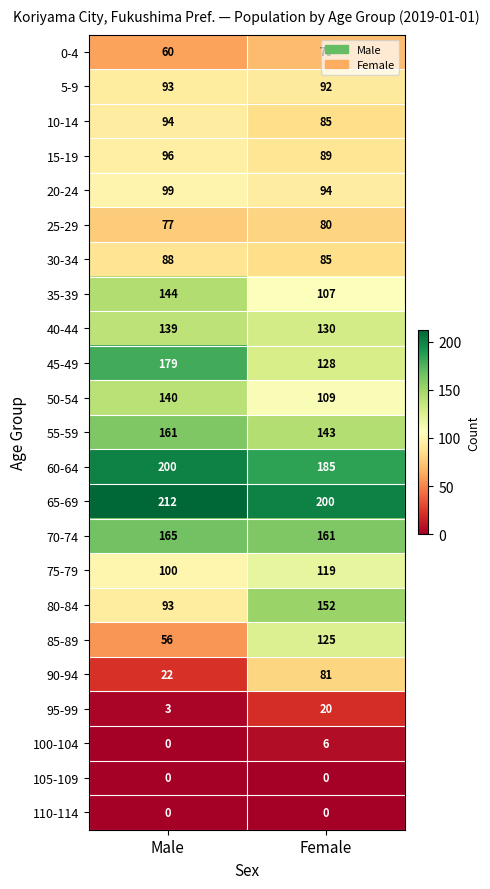

What is the maximum value shown in the chart?

212